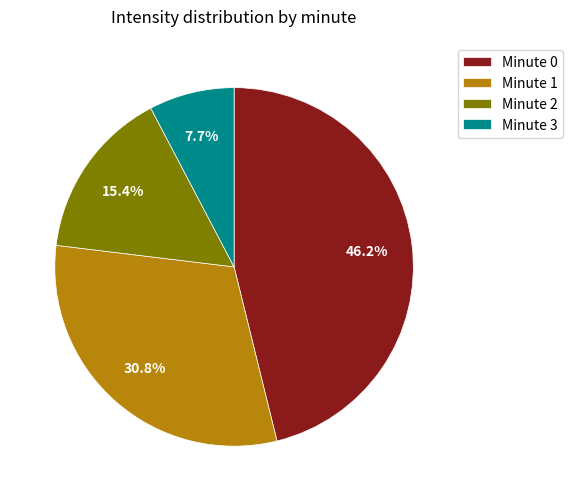

What percentage do Minute 0 and Minute 2 together represent?

61.5%